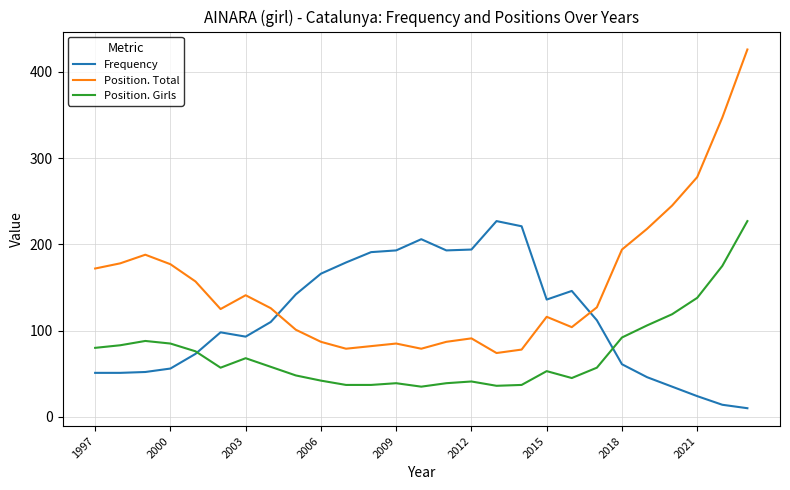

True or false: Frequency has more than 2 points higher than both neighbors.

True